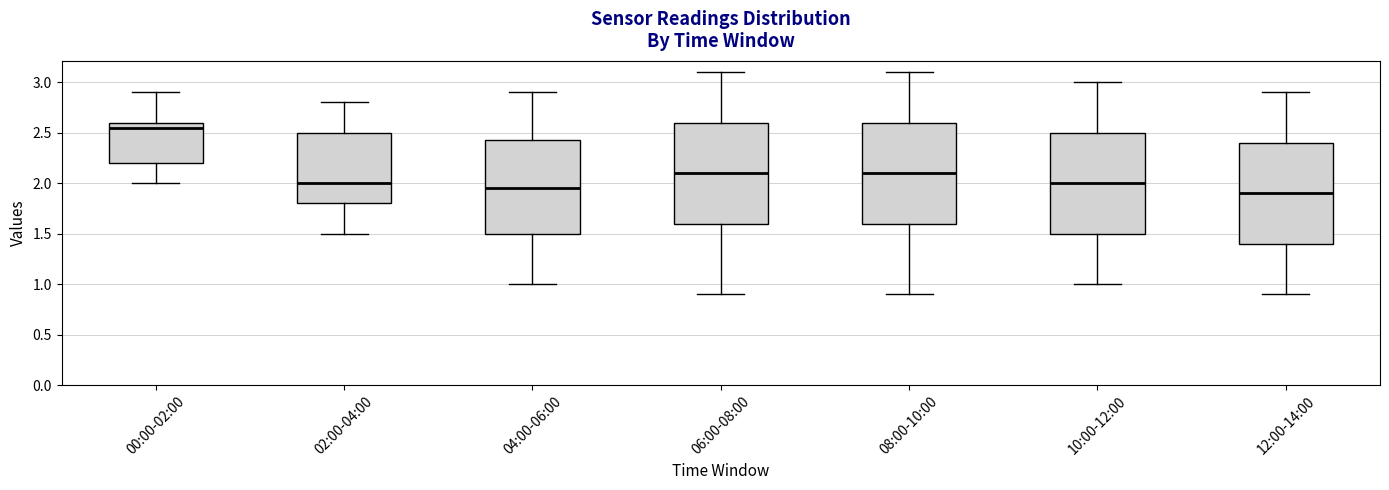

Reading left to right, transcribe this box plot: for each box, give where its median line is, the range the box spans, and where its two whiskers end, as read against the y-axis. The values are not printed on the chart, so give them approximately, as read against the axis.

00:00-02:00: median 2.55, box 2.20 to 2.60, whiskers 2.00 to 2.90
02:00-04:00: median 2.00, box 1.80 to 2.50, whiskers 1.50 to 2.80
04:00-06:00: median 1.95, box 1.50 to 2.45, whiskers 1.00 to 2.90
06:00-08:00: median 2.10, box 1.60 to 2.60, whiskers 0.90 to 3.10
08:00-10:00: median 2.10, box 1.60 to 2.60, whiskers 0.90 to 3.10
10:00-12:00: median 2.00, box 1.50 to 2.50, whiskers 1.00 to 3.00
12:00-14:00: median 1.90, box 1.40 to 2.40, whiskers 0.90 to 2.90